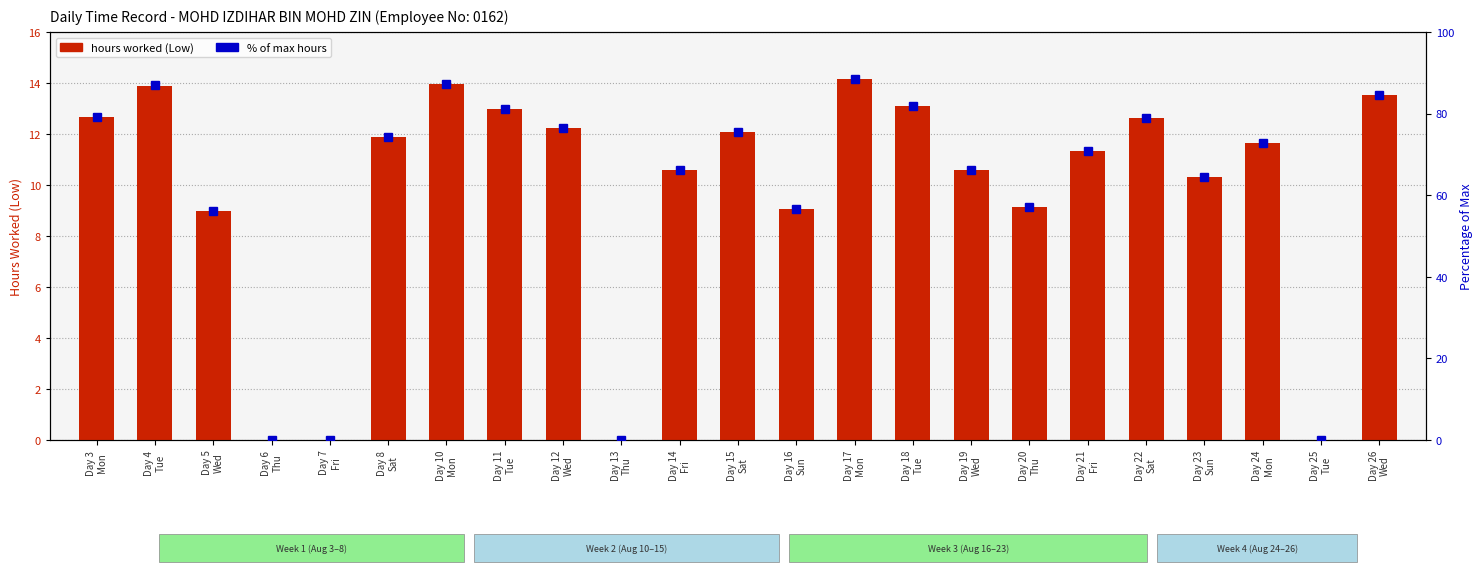

What is the total value across all series at Day 18
Tue?

95.0